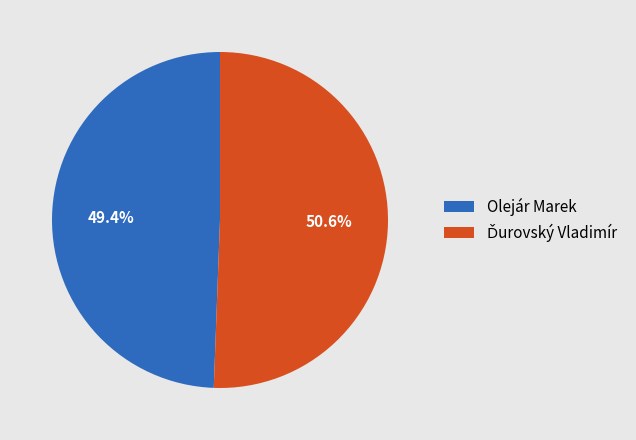

Which category has the smallest portion of the pie?

Olejár Marek